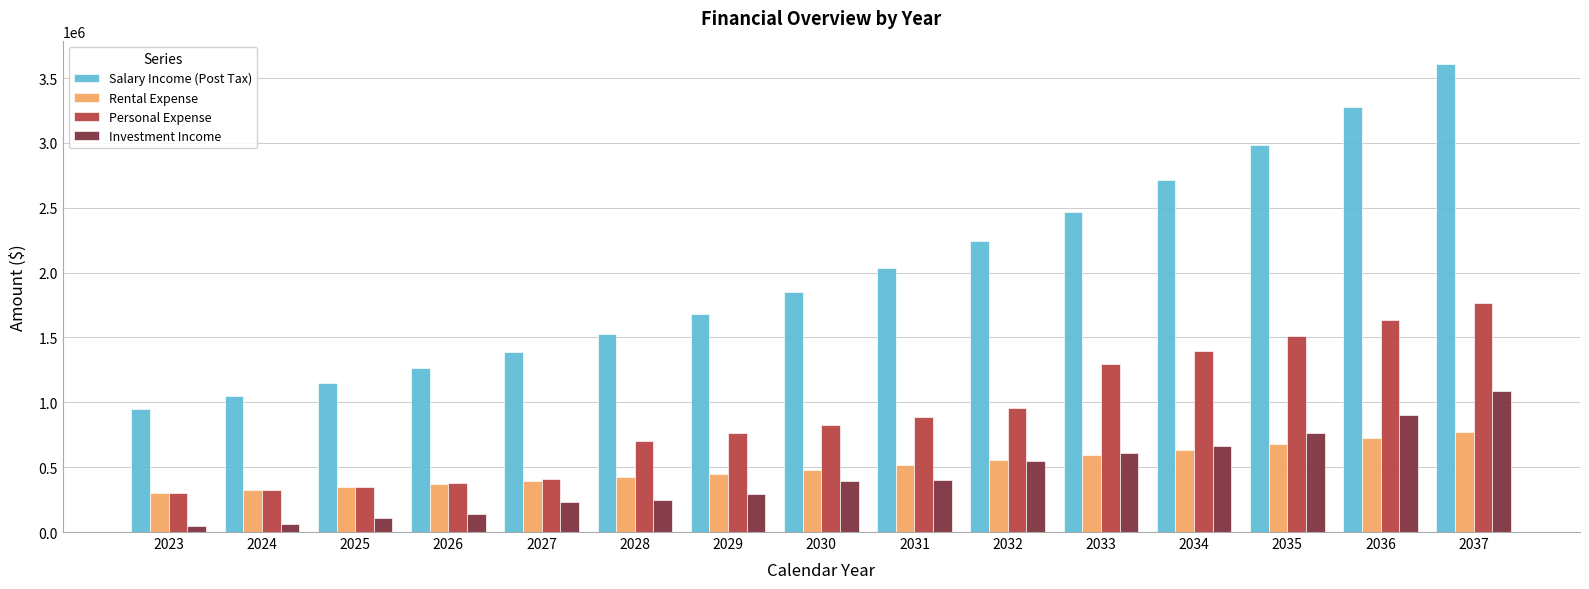

What is the value of the Rental Expense bar at the 12th from the left?

631455.6